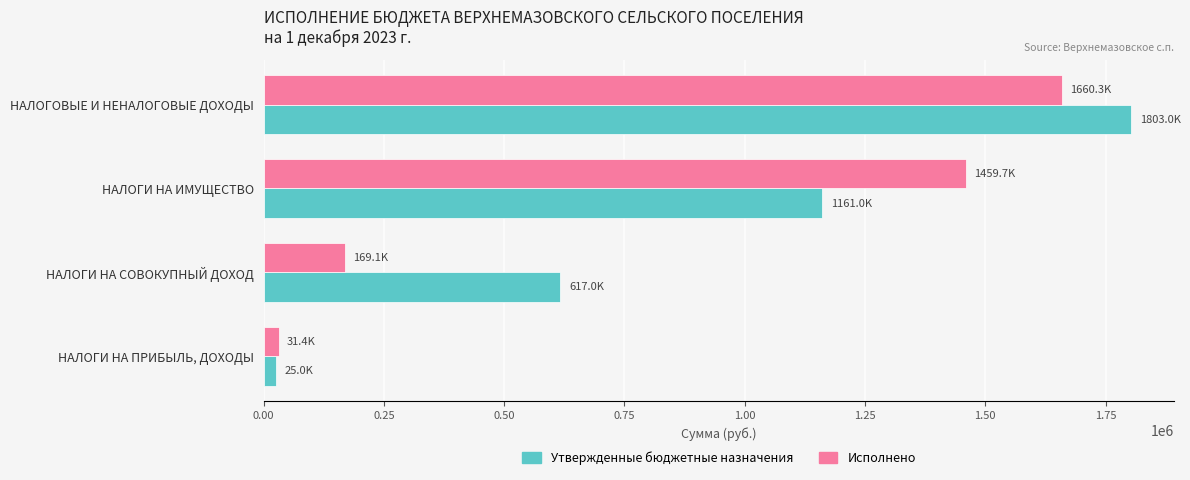

What is the average value of the Исполнено series?

830142.6